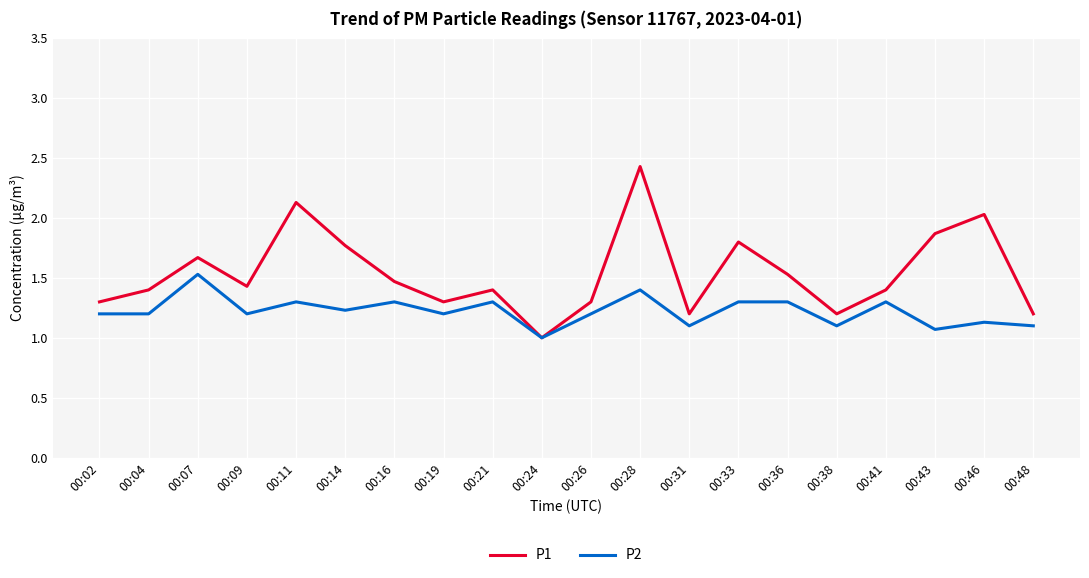

What is the approximate value of P2 at 00:31?

1.1